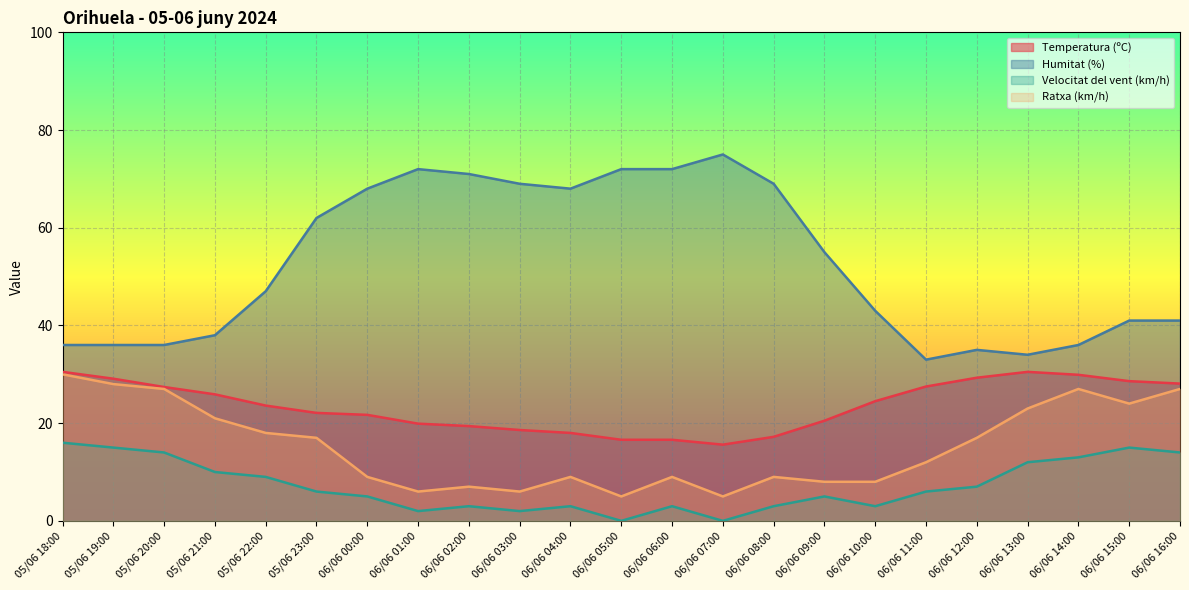

At which label does Ratxa (km/h) reach its peak?

05/06 18:00